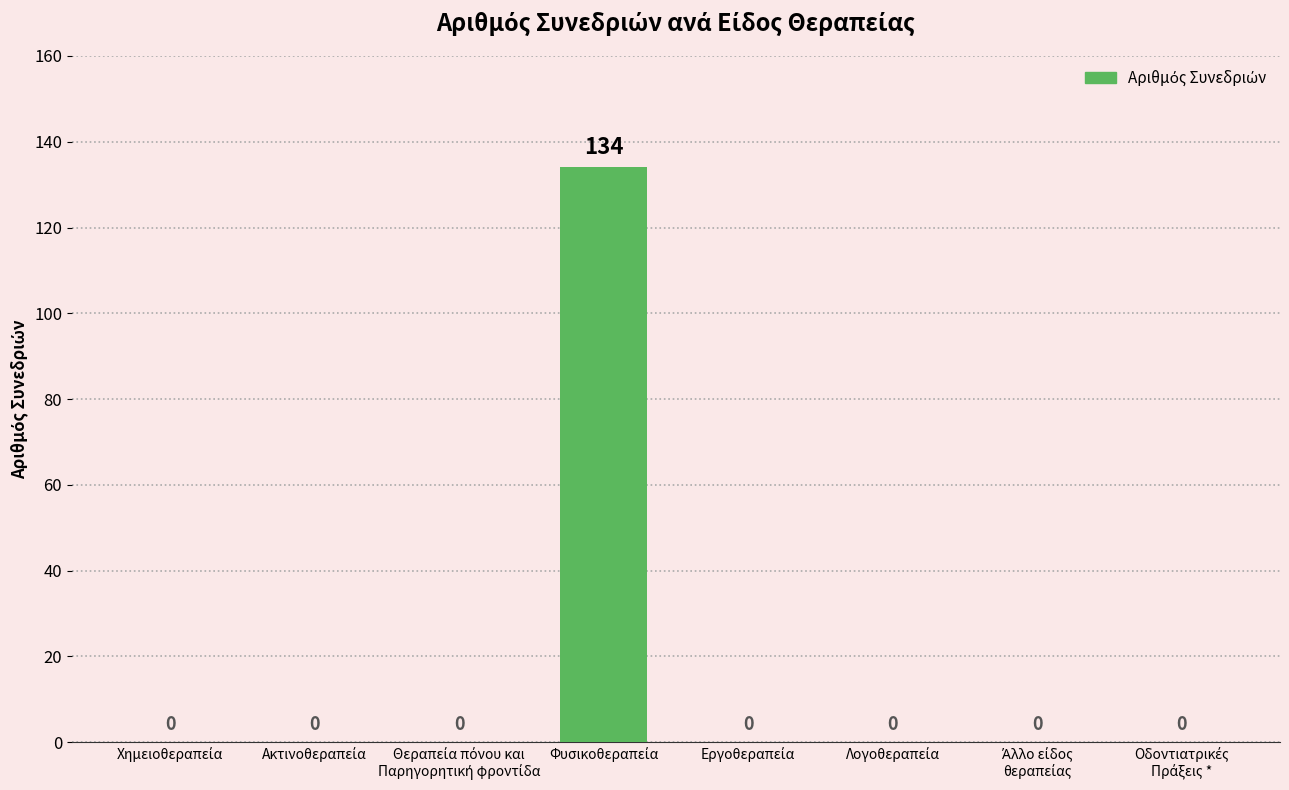

What is the average value?

17